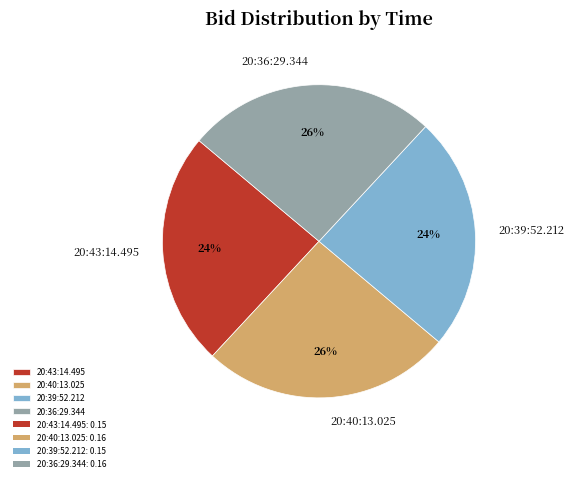

Which has a higher value, 20:43:14.495 or 20:40:13.025?

20:40:13.025